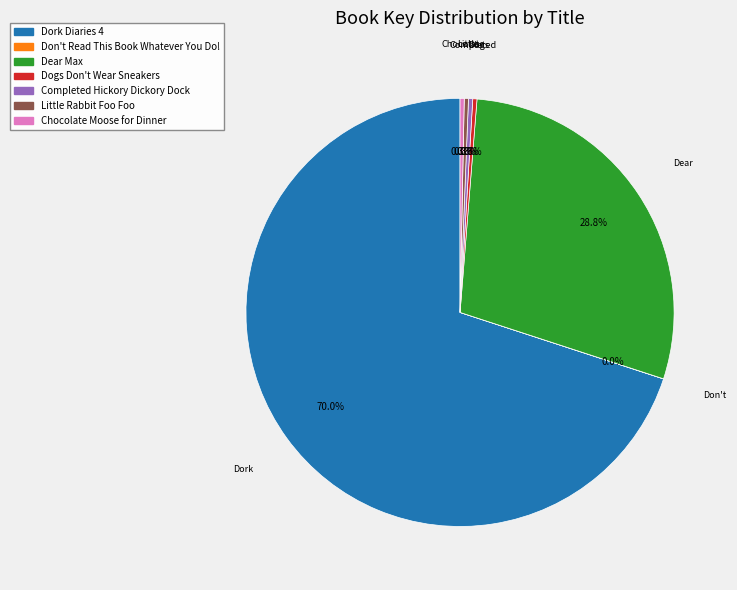

Which category has the biggest portion of the pie?

Dork Diaries 4